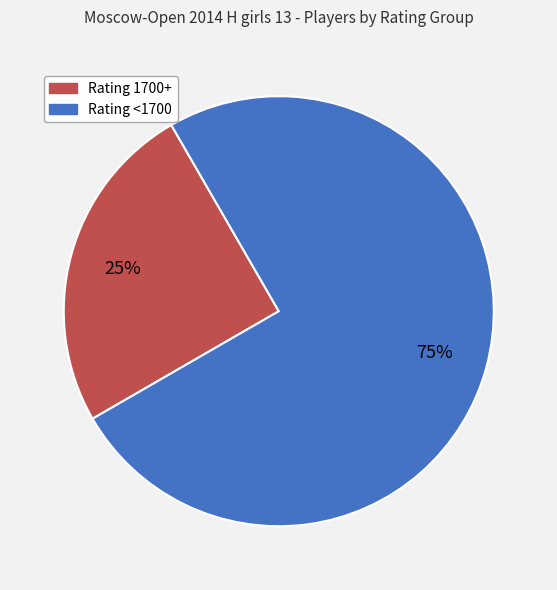

Is there a majority slice in this chart?

Yes